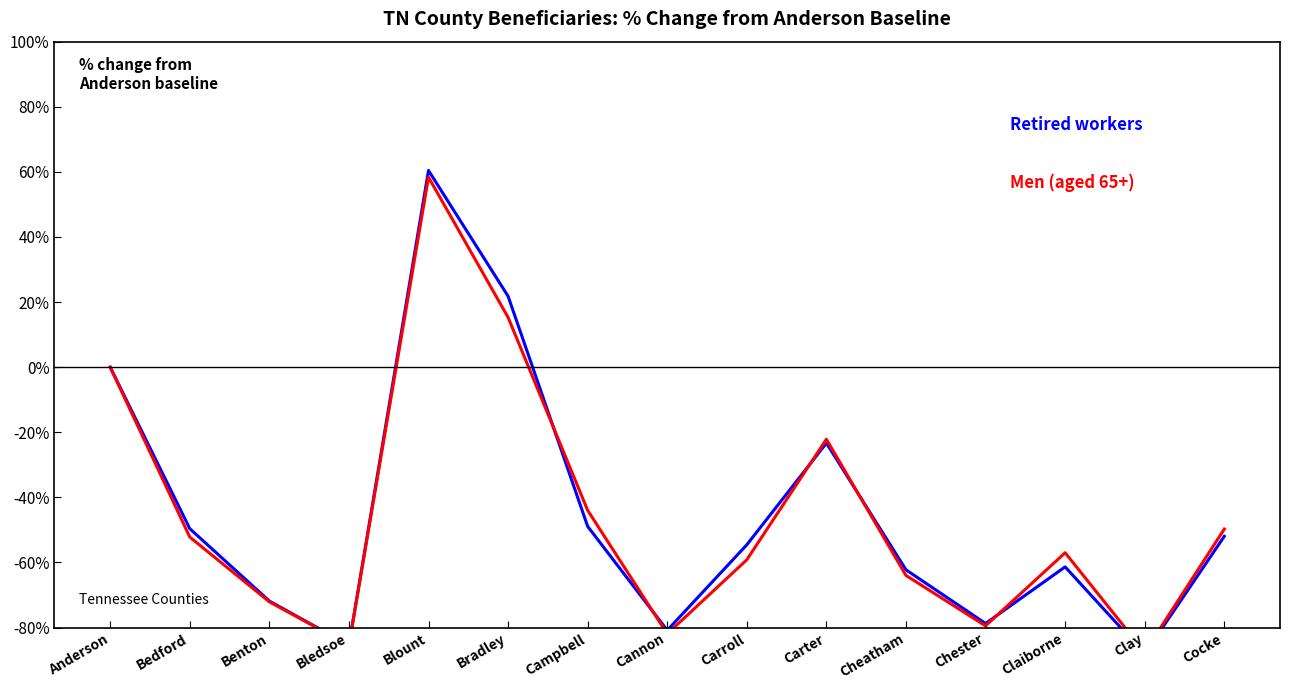

Which series has the largest range (max minus min)?

Retired workers